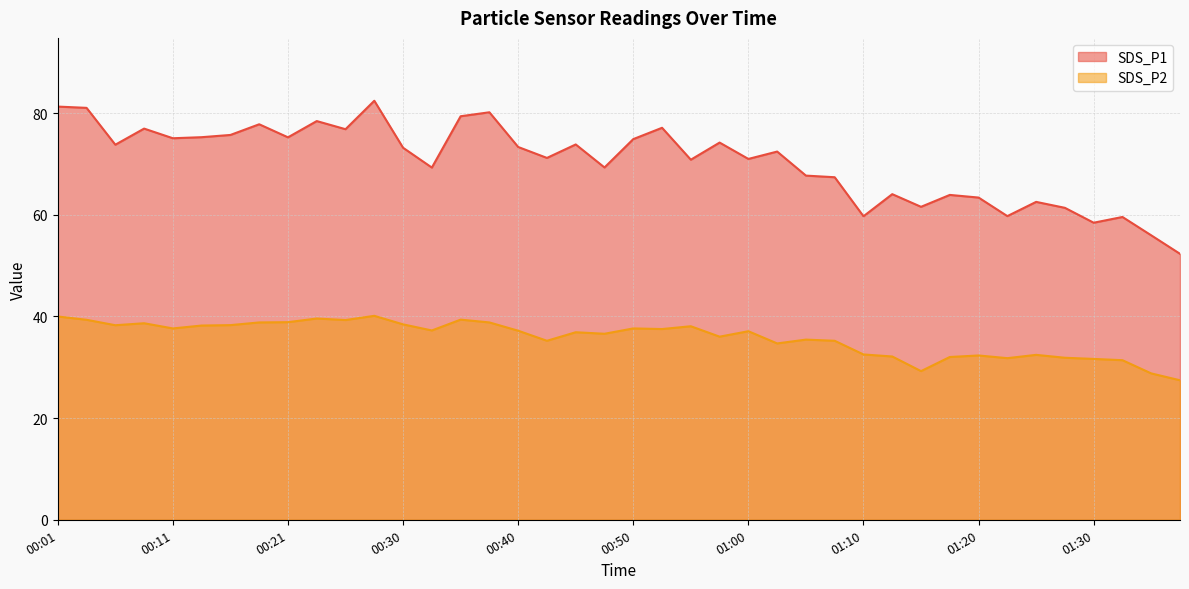

At which label does SDS_P1 first exceed 73?

00:01